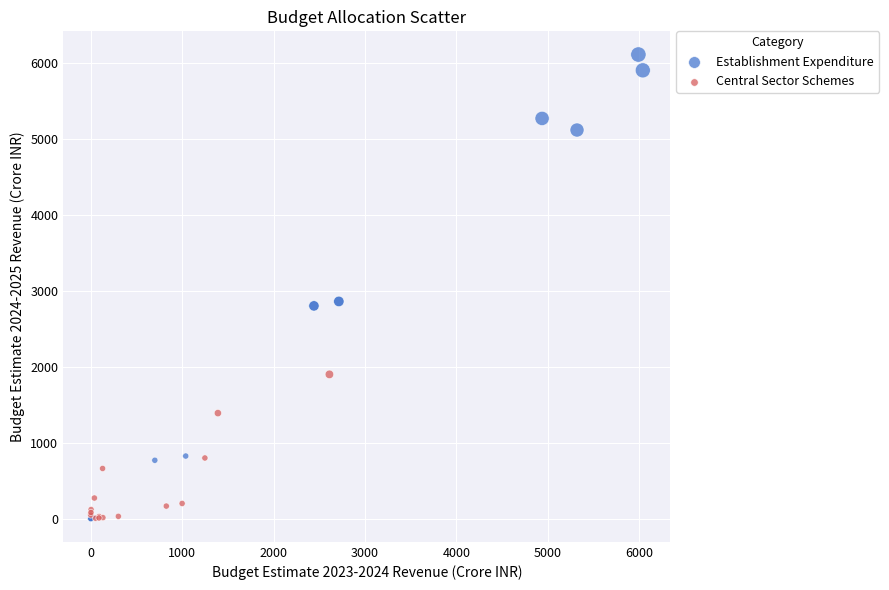

Which series has the widest spread of Y values?

Establishment Expenditure